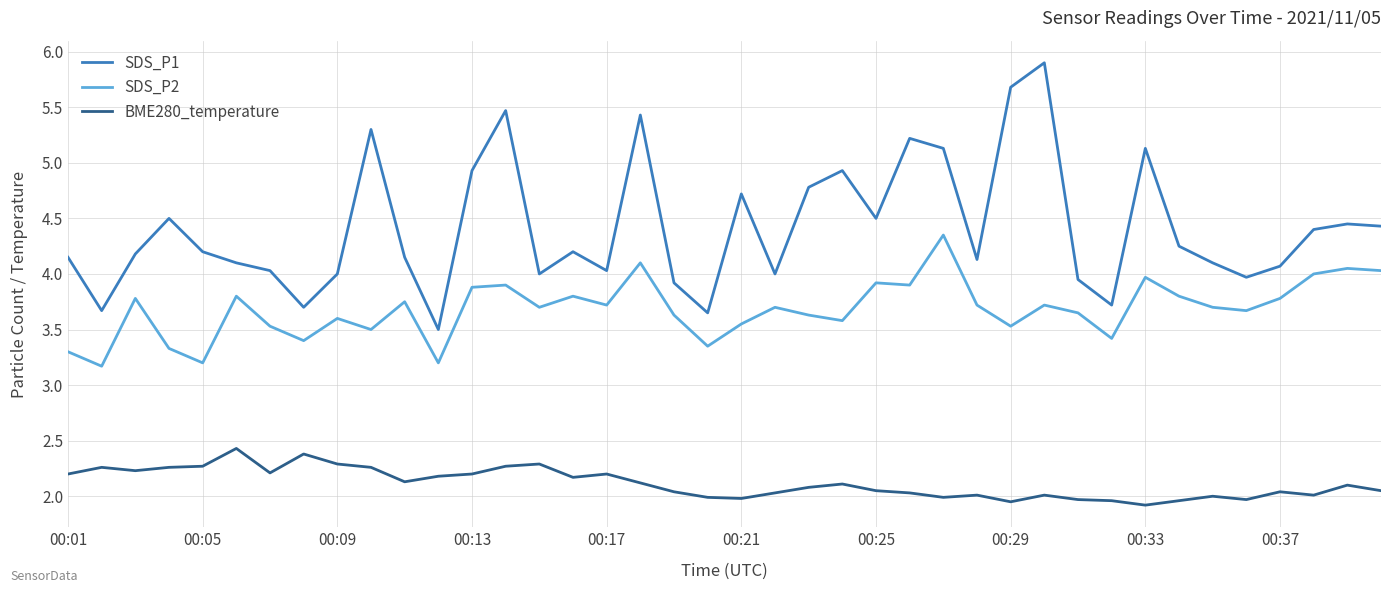

What is the difference between the maximum and minimum values in the SDS_P2 series?

1.2